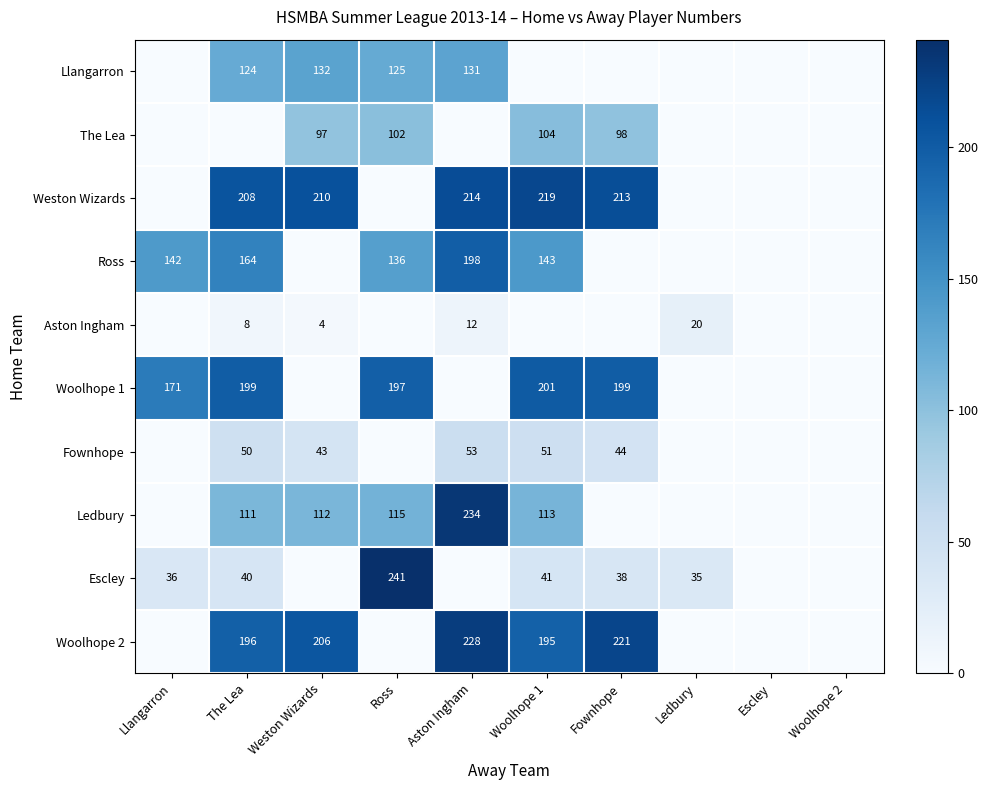

Is it true that Escley equals 35 at Ledbury?

True